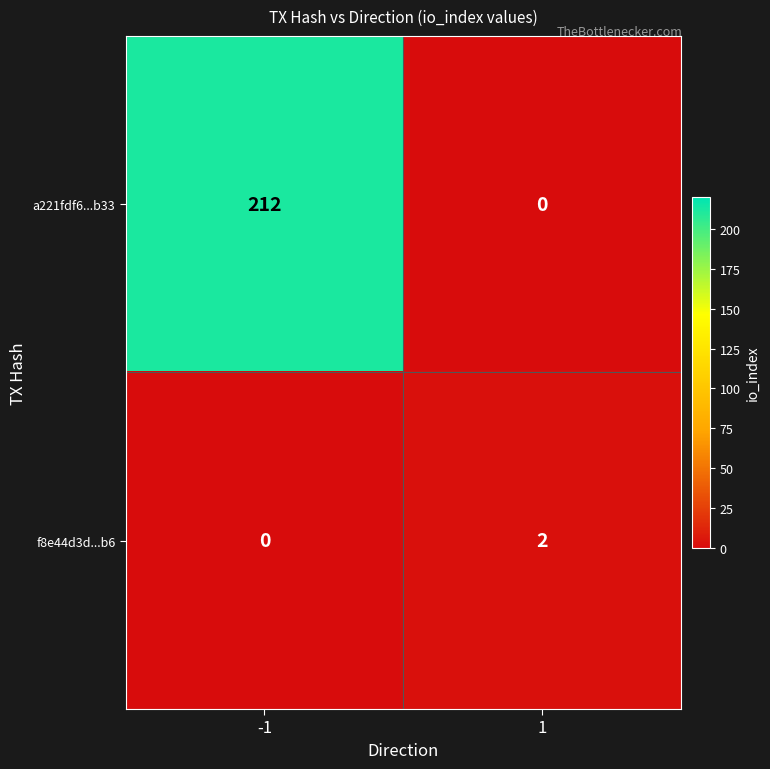

At which category is the sum across all series the highest?

-1